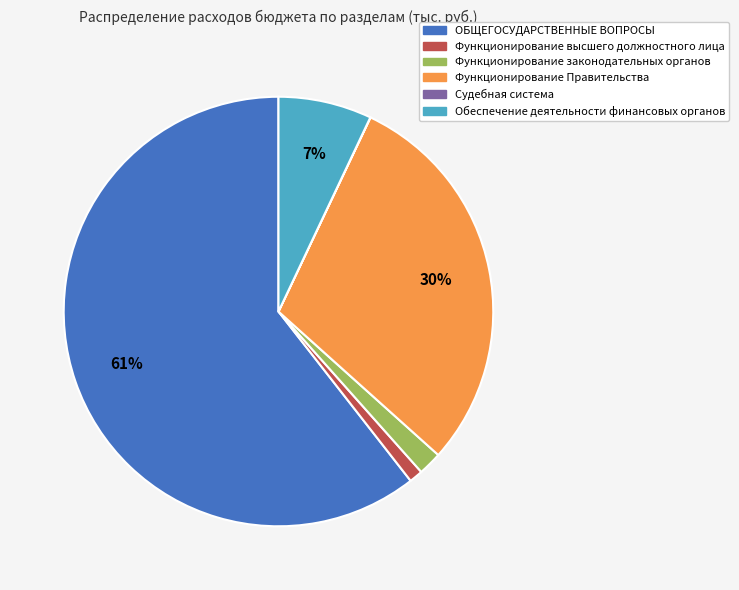

To the nearest percent, what is the average slice percentage?

17%